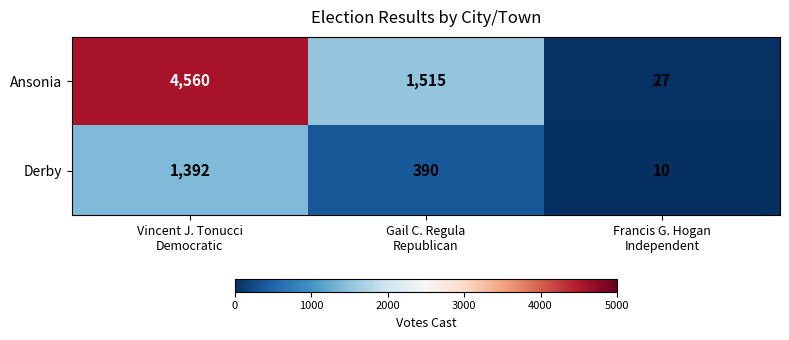

What is the average value of the Ansonia series?

2034